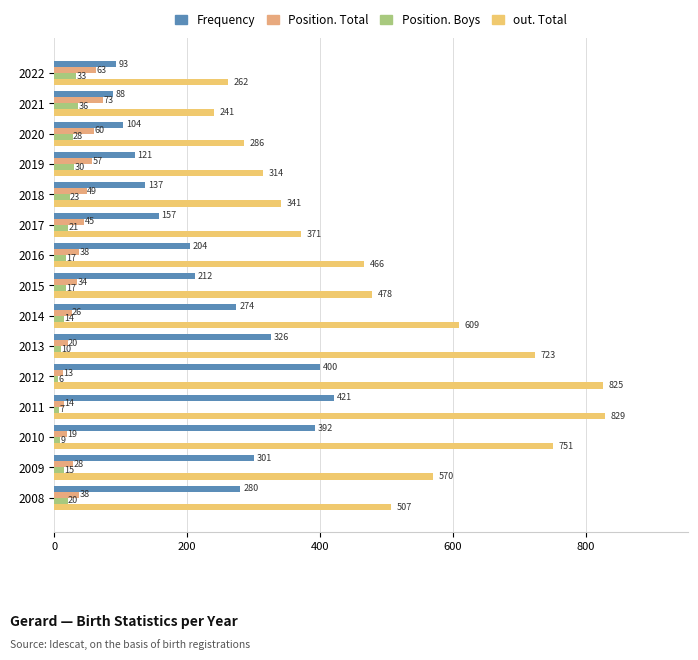

What are all the series names shown in the legend?

Frequency, Position. Total, Position. Boys, out. Total